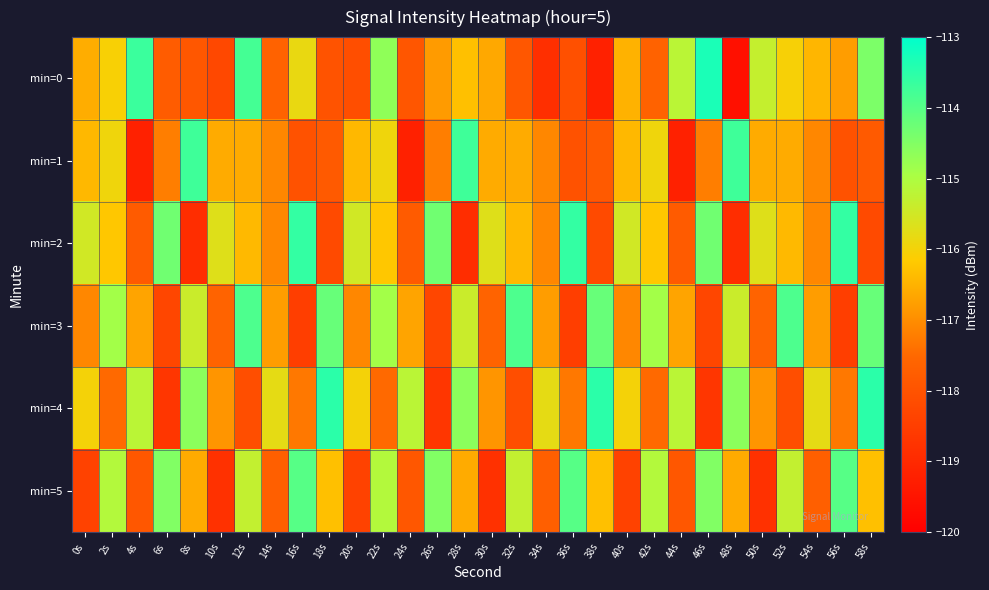

At which category is the sum across all series the highest?

12s